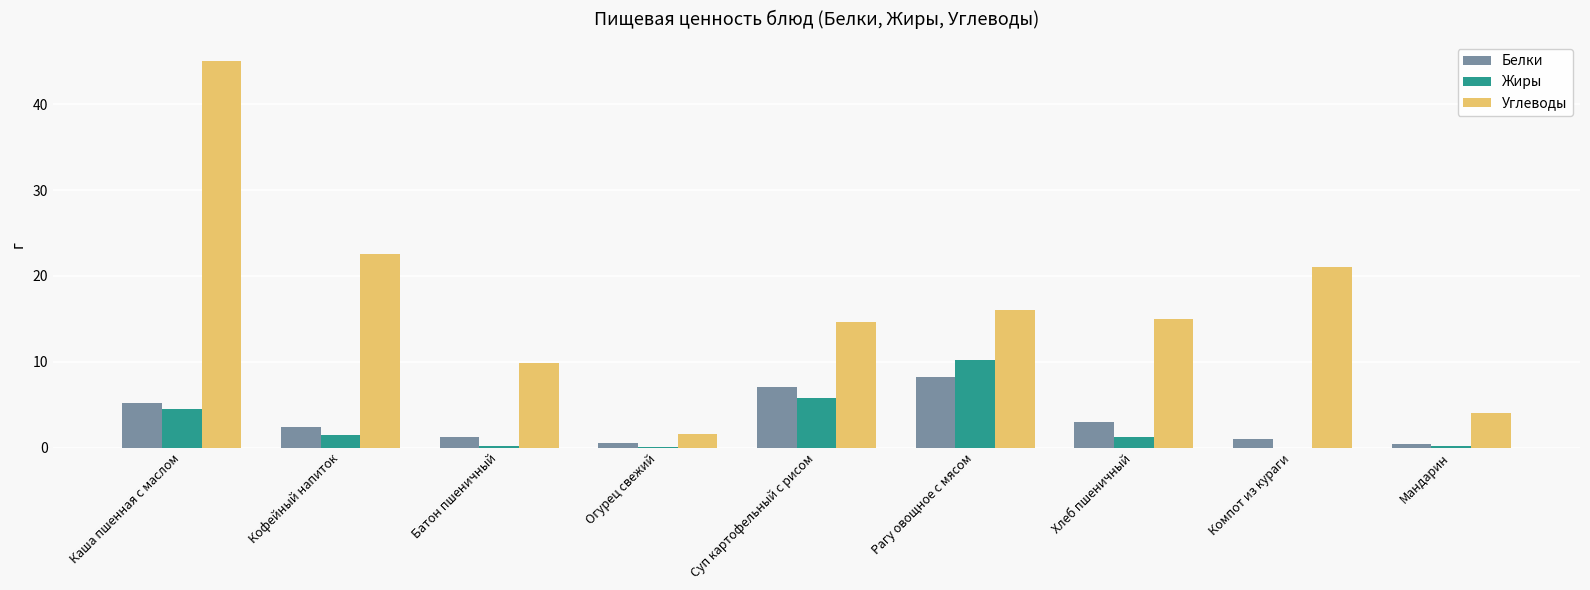

How many distinct data groups are displayed?

3